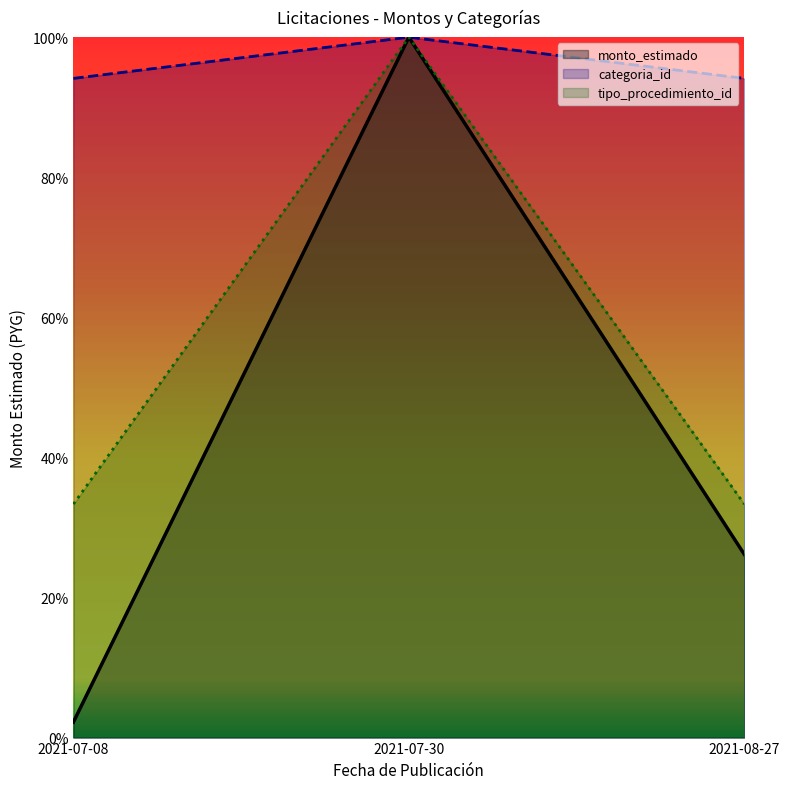

True or false: monto_estimado has a value of 0.5 at 2021-08-27.

False